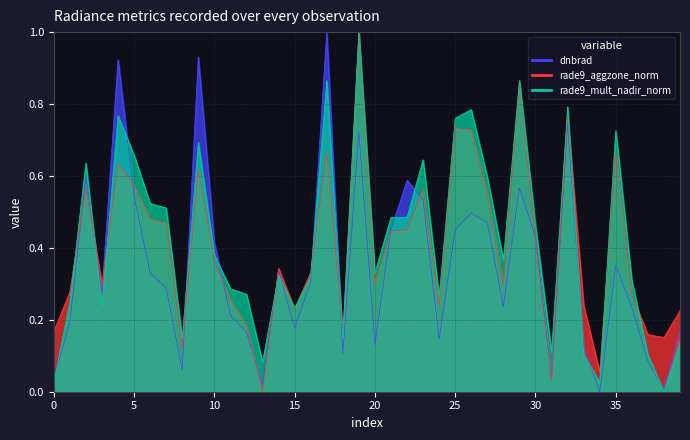

What is the value of the rade9_aggzone_norm point at the 27th from the left?

0.7